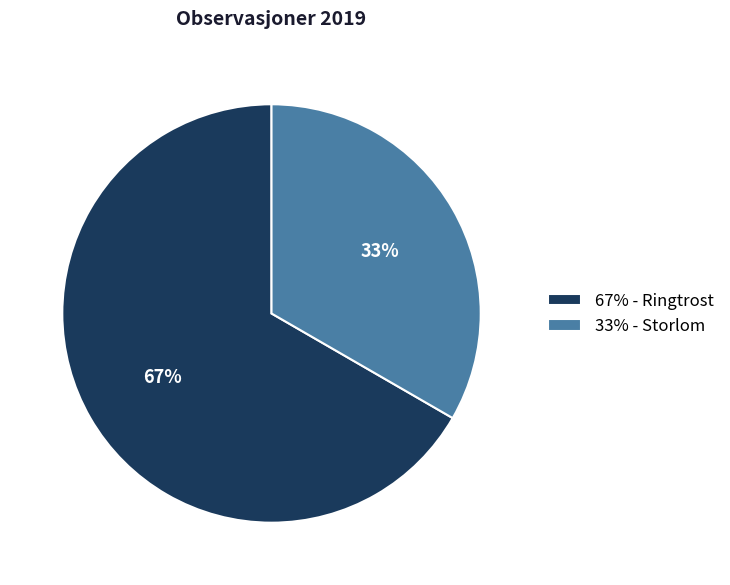

What is the majority slice?

67% - Ringtrost